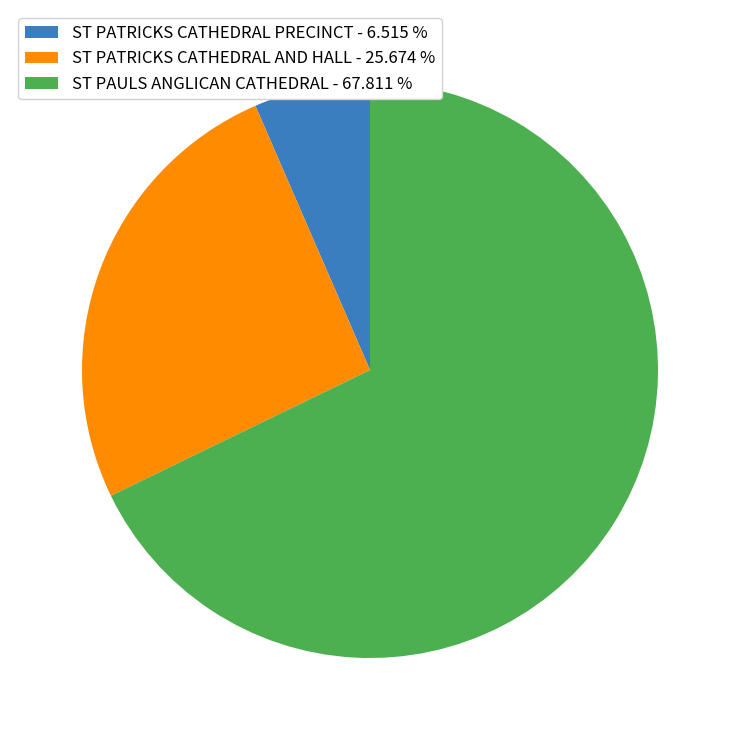

Which category accounts for the majority?

ST PAULS ANGLICAN CATHEDRAL